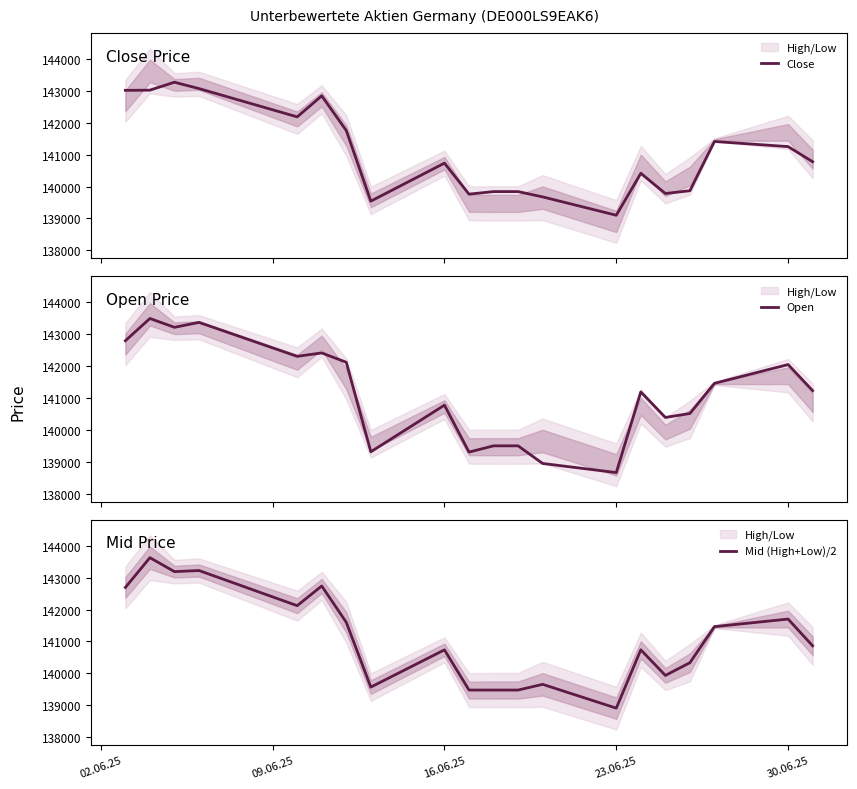

How many values in the Mid (High+Low)/2 series exceed 140862?

9